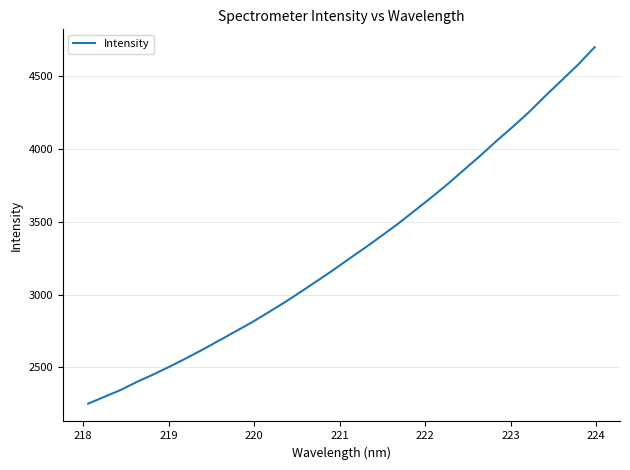

What is the greatest value displayed?

4699.7